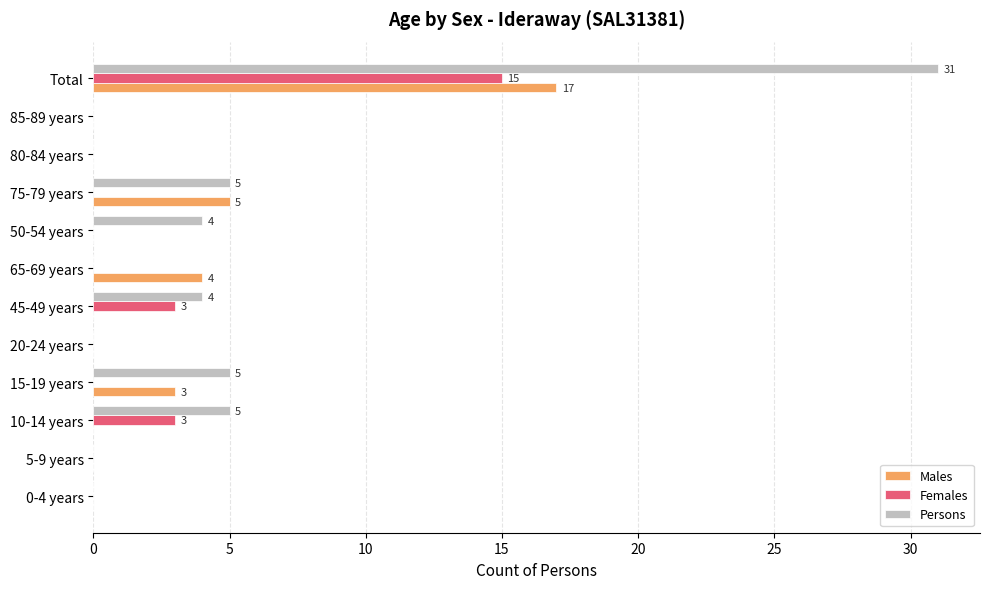

Count the number of data series in this chart.

3